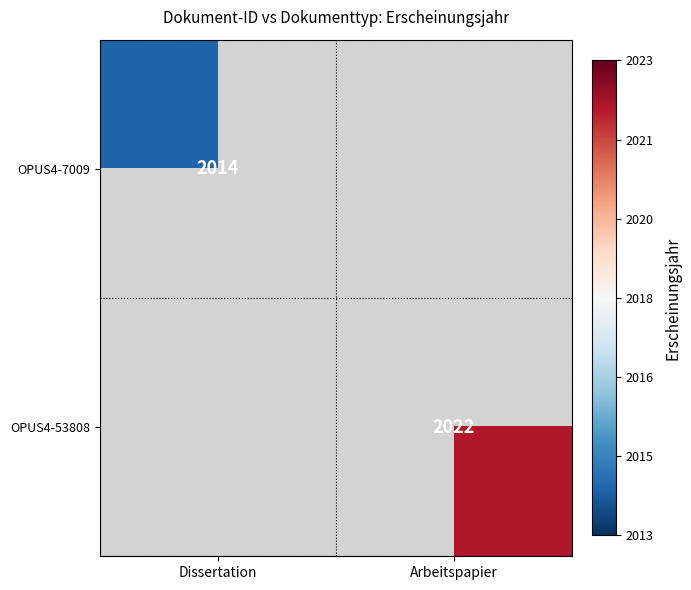

Which has a higher value, Dissertation or Arbeitspapier?

Arbeitspapier